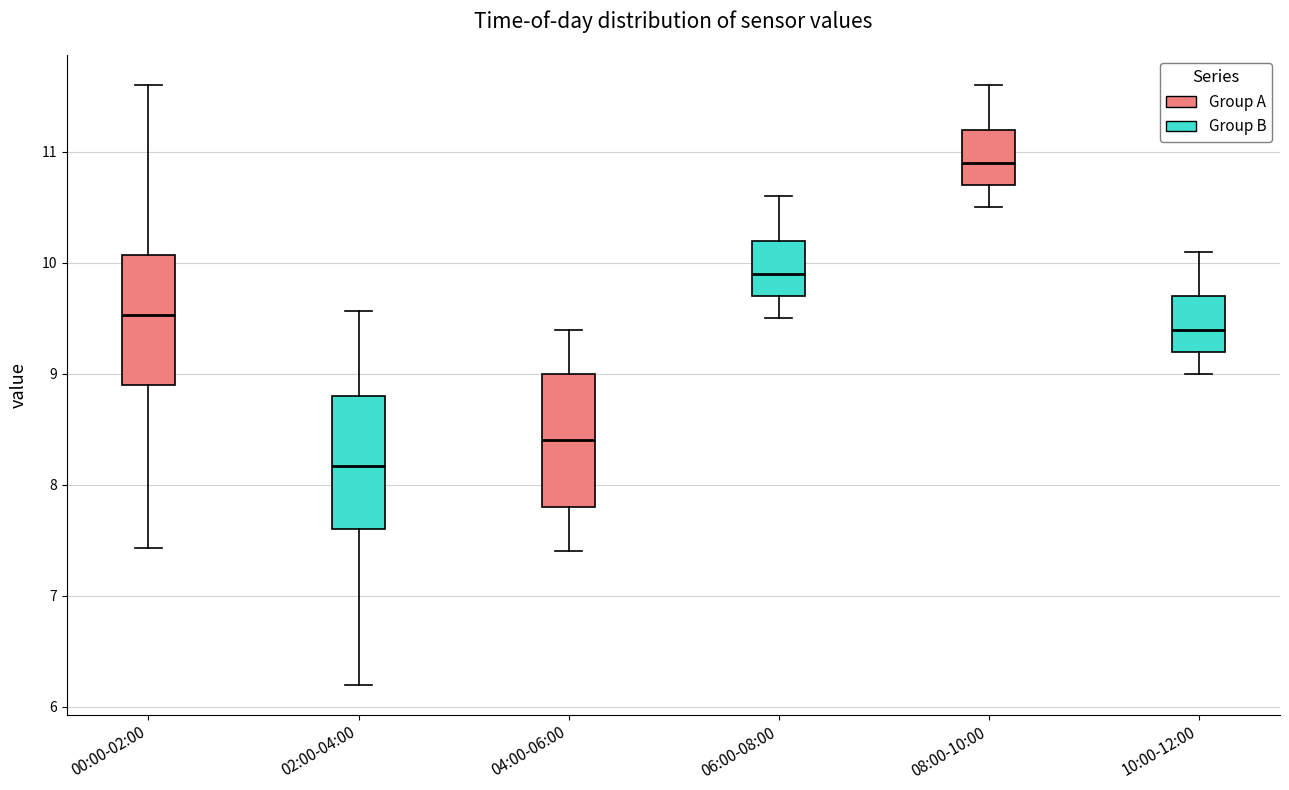

Reading left to right, read every box against the y-axis: the position of its median line, the range the box covers, and the ends of its whiskers. The values are not printed on the chart, so give them approximately, as read against the axis.

00:00-02:00: median 9.5, box 8.9 to 10.1, whiskers 7.4 to 11.6
02:00-04:00: median 8.2, box 7.6 to 8.8, whiskers 6.2 to 9.6
04:00-06:00: median 8.4, box 7.8 to 9.0, whiskers 7.4 to 9.4
06:00-08:00: median 9.9, box 9.7 to 10.2, whiskers 9.5 to 10.6
08:00-10:00: median 10.9, box 10.7 to 11.2, whiskers 10.5 to 11.6
10:00-12:00: median 9.4, box 9.2 to 9.7, whiskers 9.0 to 10.1